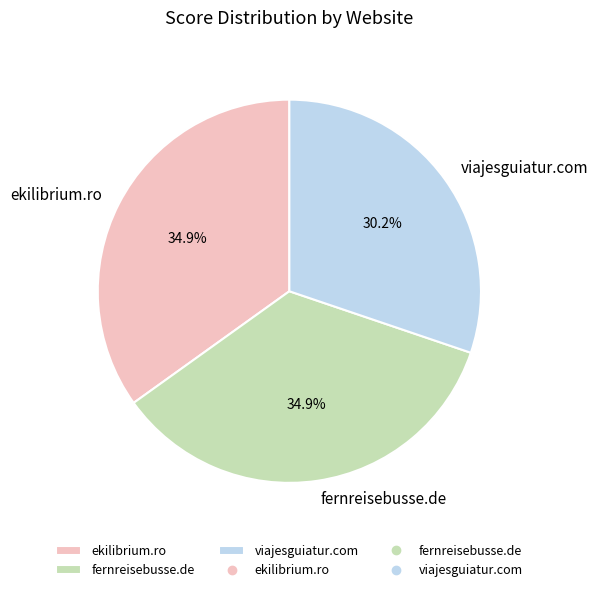

Count the number of slices in the pie.

3